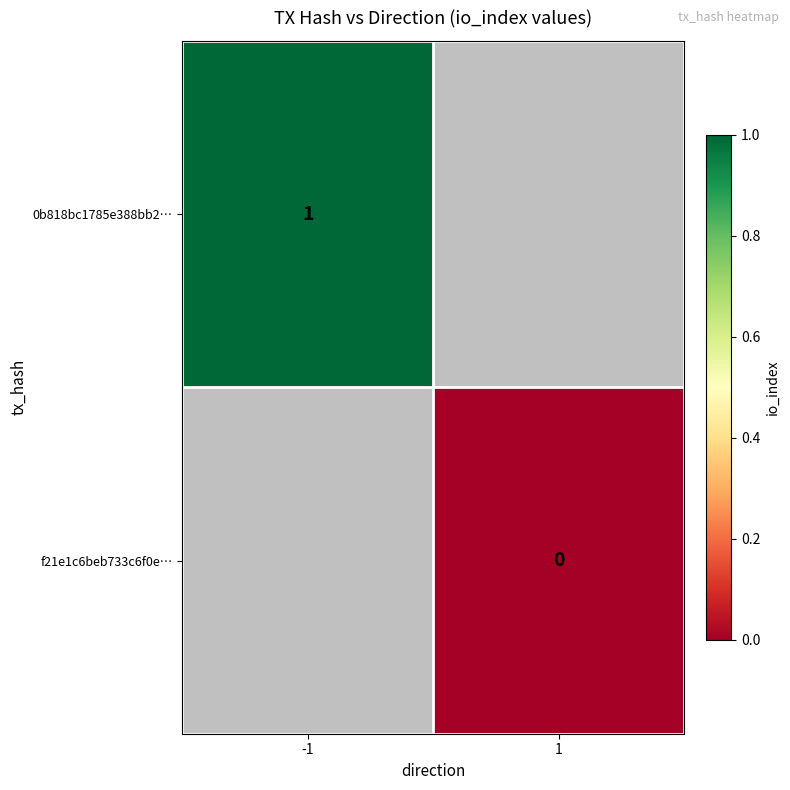

Is the value of 0b818bc1785e388bb2… at -1 greater than the value of f21e1c6beb733c6f0e… at 1?

Yes